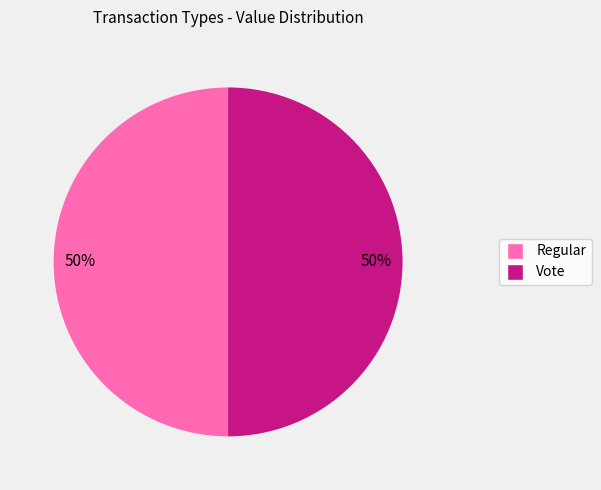

Approximately how many times larger is the value at Regular compared to Vote?

1.0